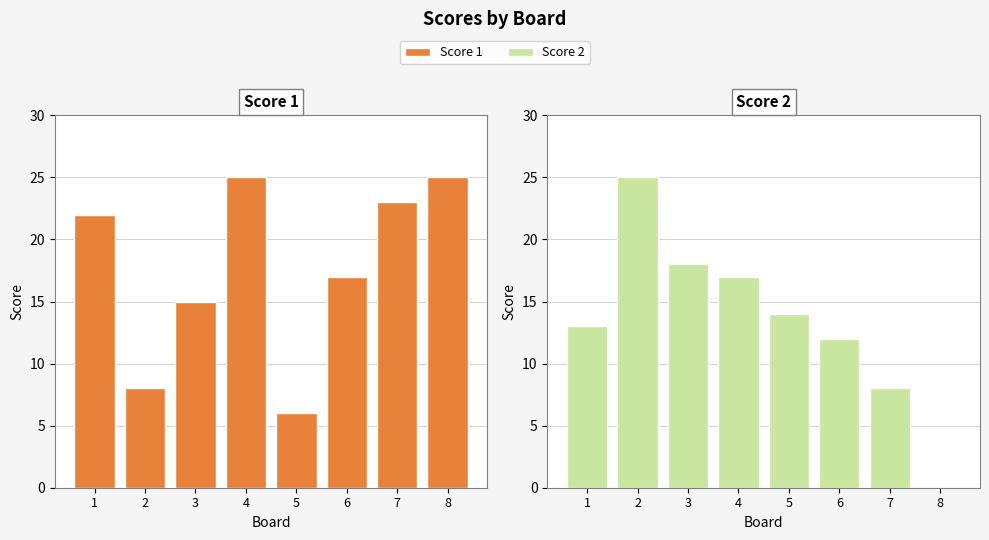

Where does the Score 1 series first go above 22?

4